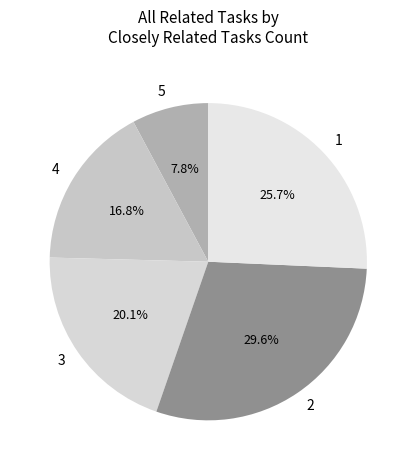

How many slices are in this pie chart?

5